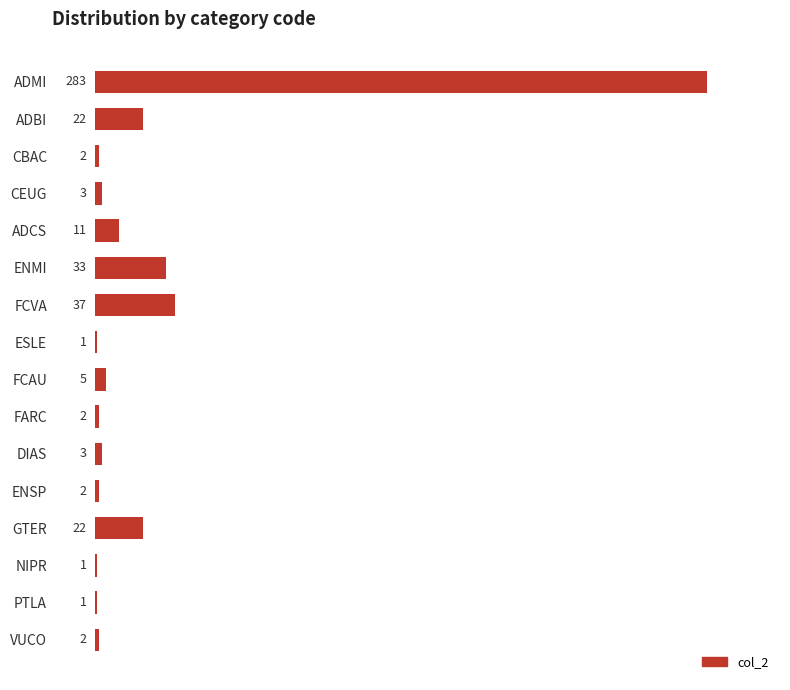

The chart shows a value of 6 at ADBI. True or false?

False